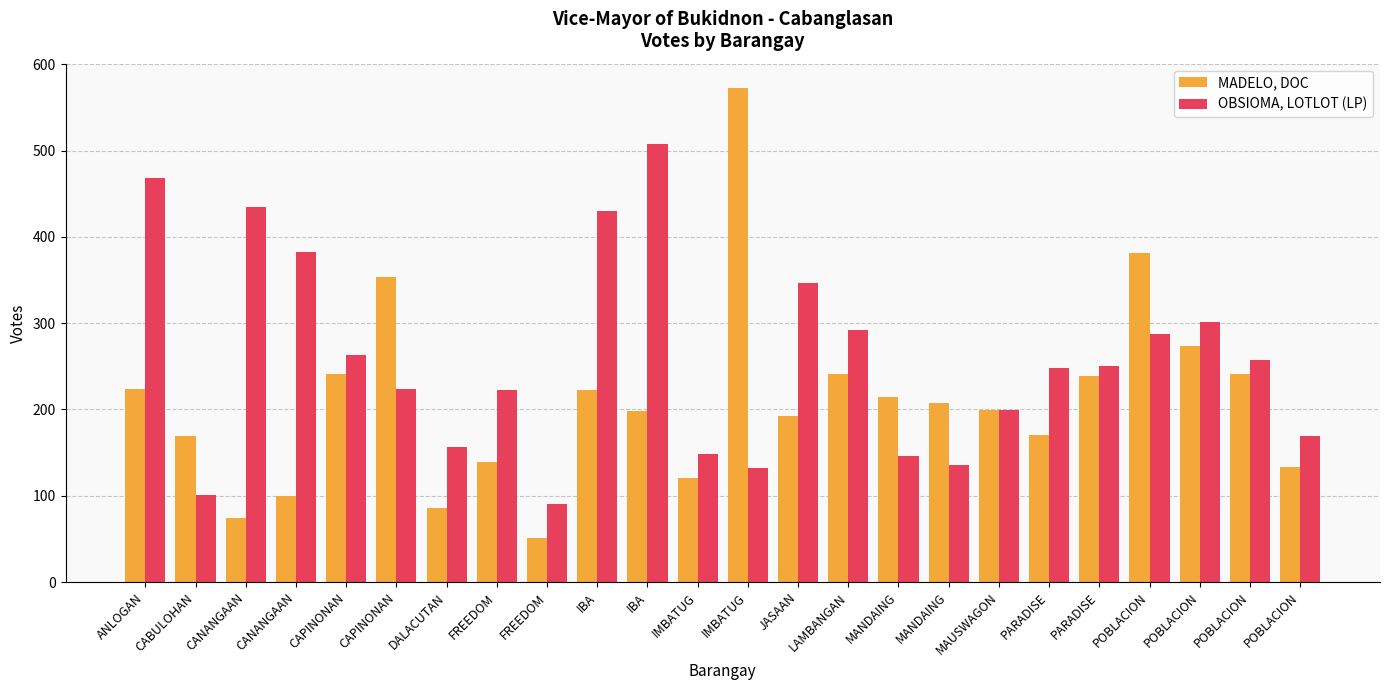

Which series changed the most between IMBATUG and JASAAN?

OBSIOMA, LOTLOT (LP)